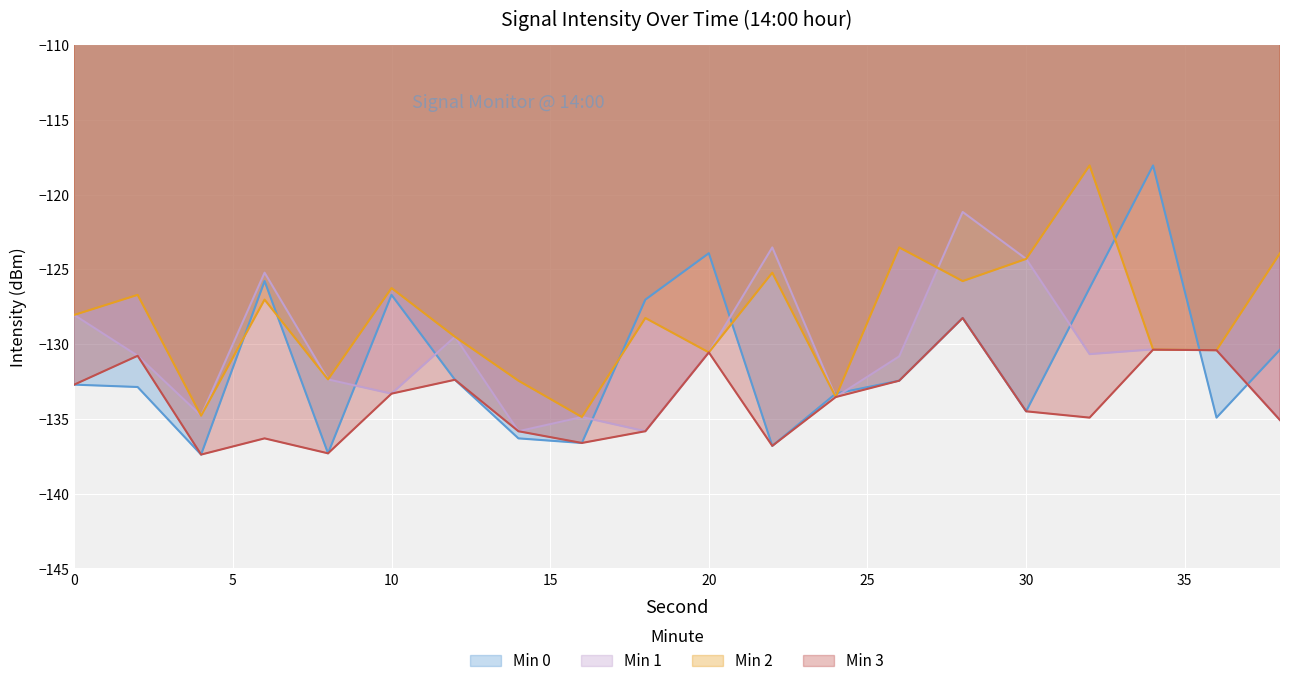

True or false: Min 3 and Min 0 cross at least once.

True